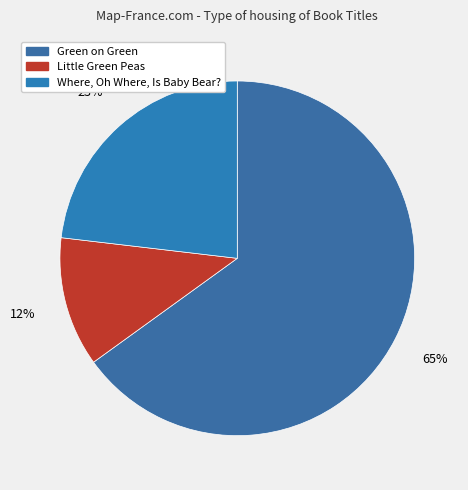

Which has a higher value, Green on Green or Where, Oh Where, Is Baby Bear??

Green on Green